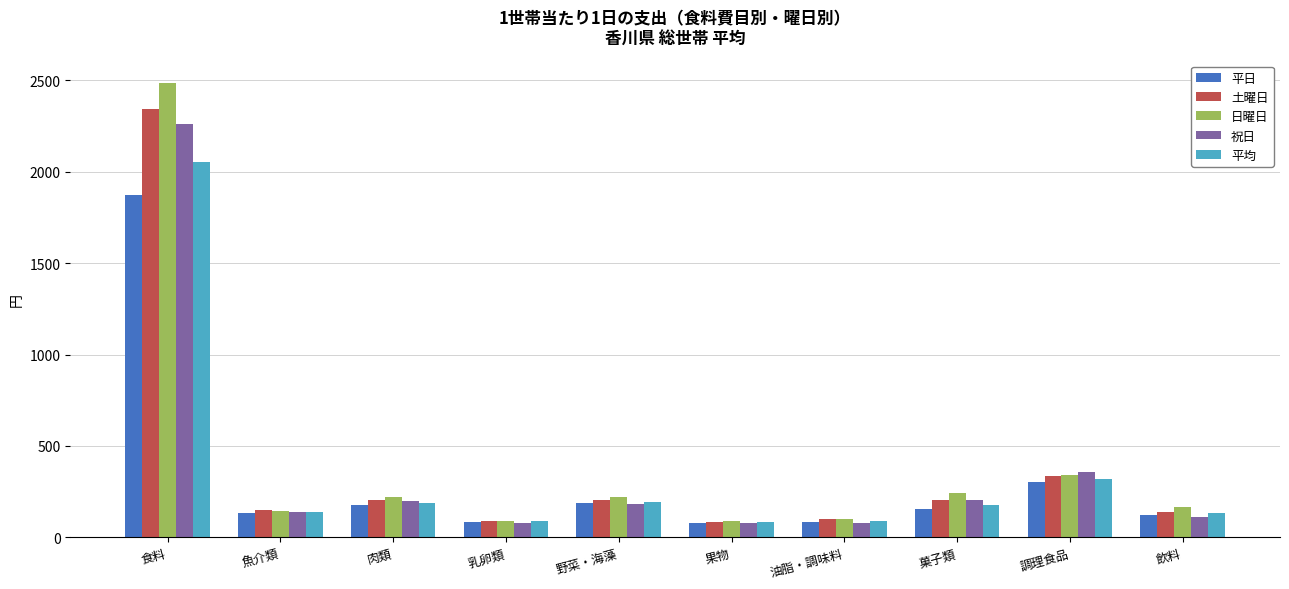

What is the label of the 1st bar from the right?

飲料